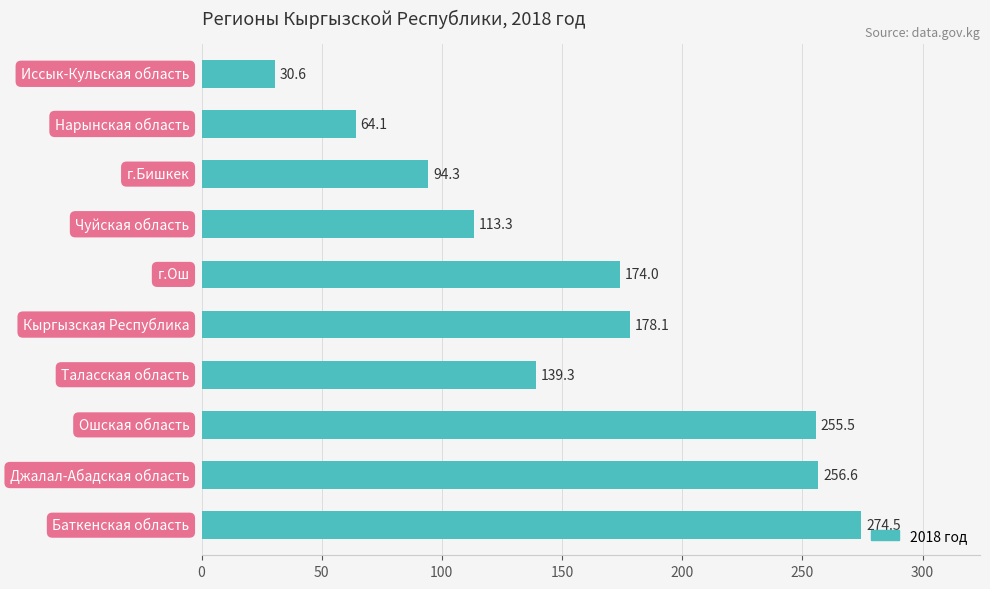

What is the average value?

158.0